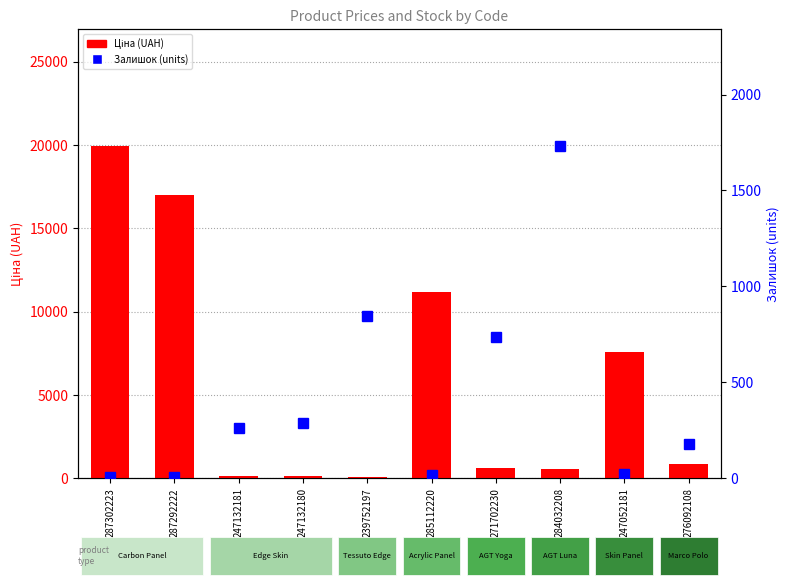

List the series in order of their peak value, highest first.

Ціна (UAH), Залишок (units)